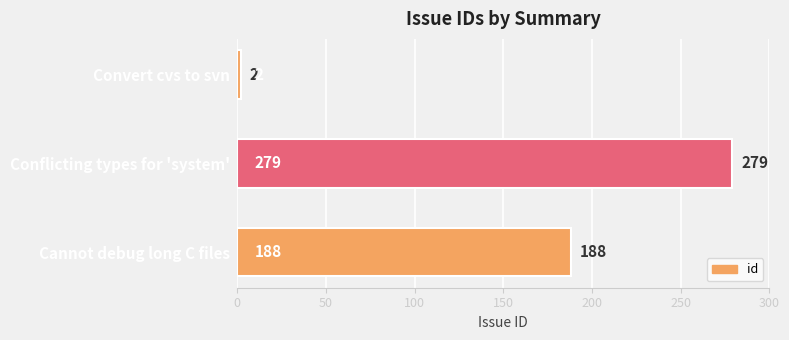

What is the smallest value displayed?

2